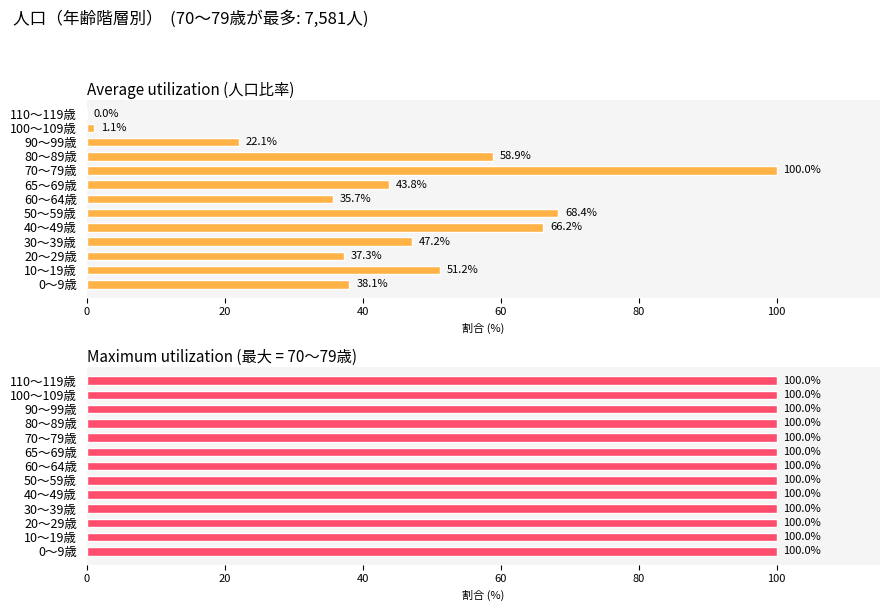

Count the number of values greater than 43.

7